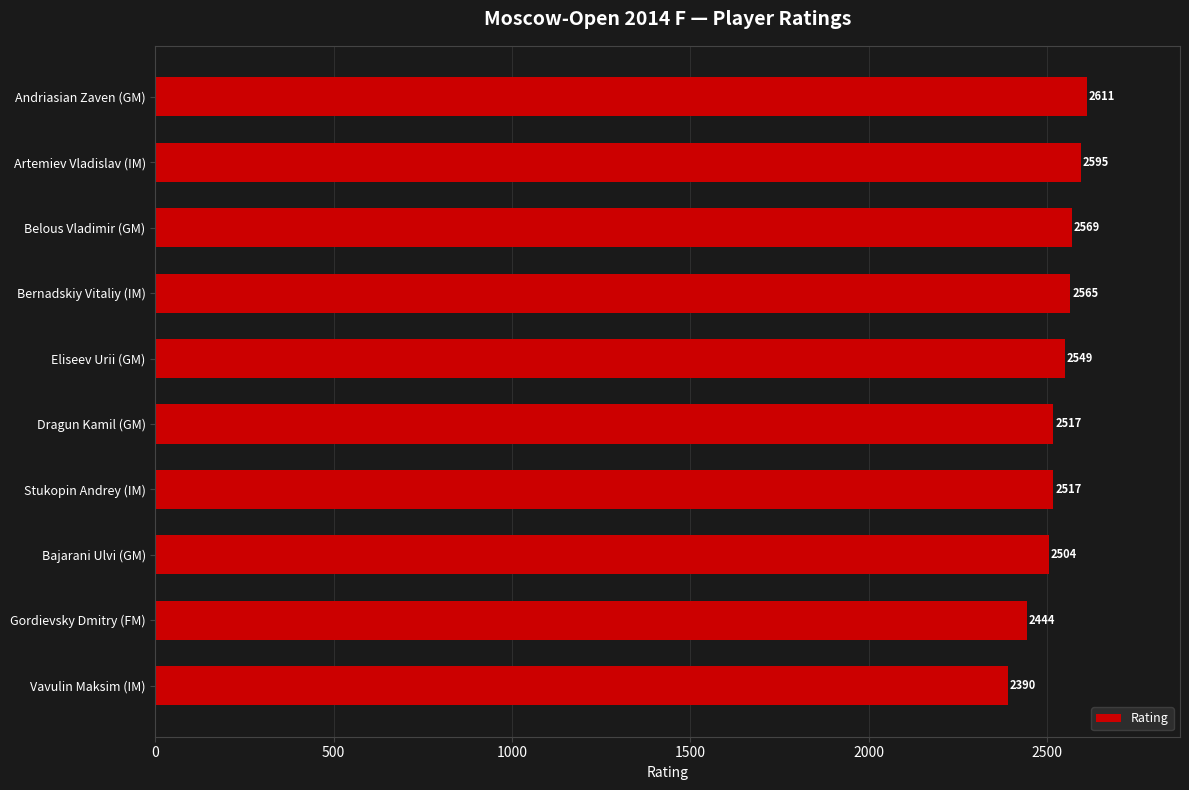

What is the difference between the second highest and second lowest values?

151